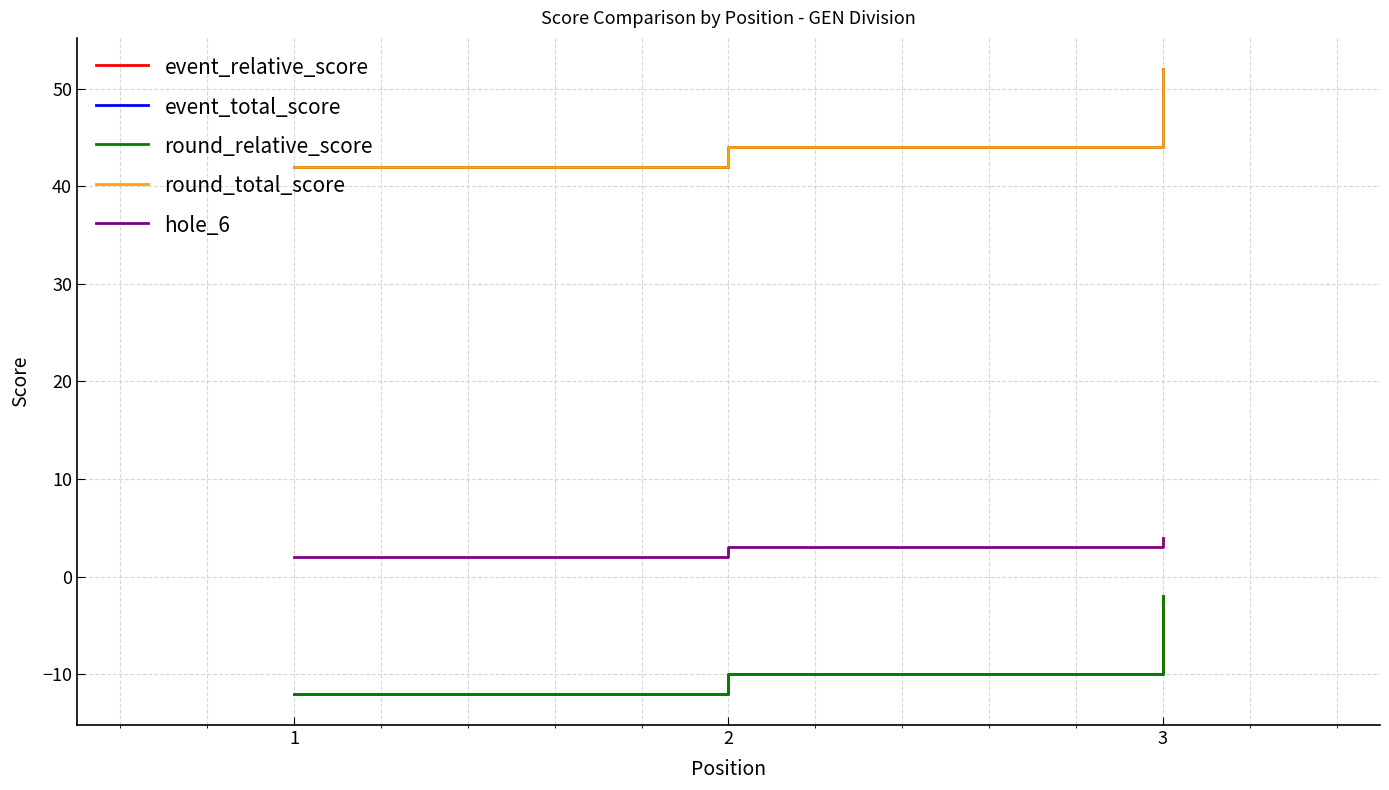

What is the value of the round_relative_score point at the 2nd from the left?

-10